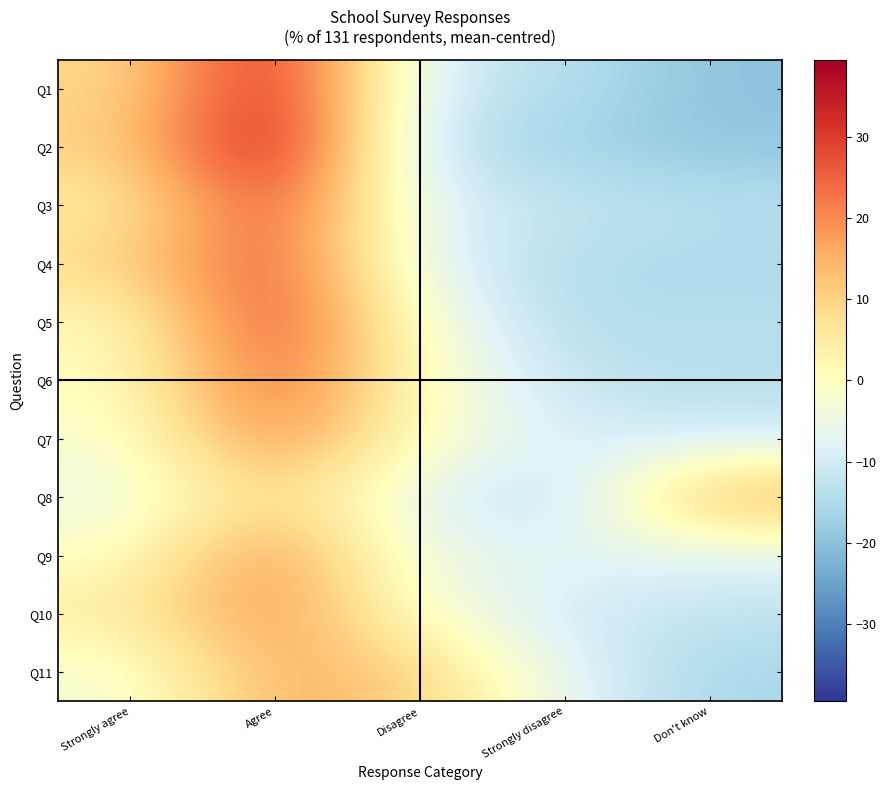

Reading left to right, transcribe all the data shown in this chart.

Q1: Strongly agree=8.2	Agree=35.7	Disagree=-10.1	Strongly disagree=-13.9	Don't know=-20.0
Q2: Strongly agree=9.8	Agree=39.5	Disagree=-13.1	Strongly disagree=-16.9	Don't know=-19.2
Q3: Strongly agree=4.4	Agree=29.6	Disagree=-8.5	Strongly disagree=-11.6	Don't know=-13.9
Q4: Strongly agree=9.0	Agree=28.9	Disagree=-7.8	Strongly disagree=-14.7	Don't know=-15.4
Q5: Strongly agree=0.6	Agree=30.4	Disagree=-2.4	Strongly disagree=-14.7	Don't know=-13.9
Q6: Strongly agree=-0.2	Agree=26.6	Disagree=-0.2	Strongly disagree=-12.4	Don't know=-13.9
Q7: Strongly agree=-2.4	Agree=22.0	Disagree=-0.9	Strongly disagree=-8.5	Don't know=-10.1
Q8: Strongly agree=-5.5	Agree=10.5	Disagree=-7.8	Strongly disagree=-13.9	Don't know=16.6
Q9: Strongly agree=-0.9	Agree=21.2	Disagree=-6.3	Strongly disagree=-6.3	Don't know=-7.8
Q10: Strongly agree=4.4	Agree=20.5	Disagree=-2.4	Strongly disagree=-10.1	Don't know=-12.4
Q11: Strongly agree=-3.2	Agree=15.9	Disagree=10.5	Strongly disagree=-7.0	Don't know=-16.2